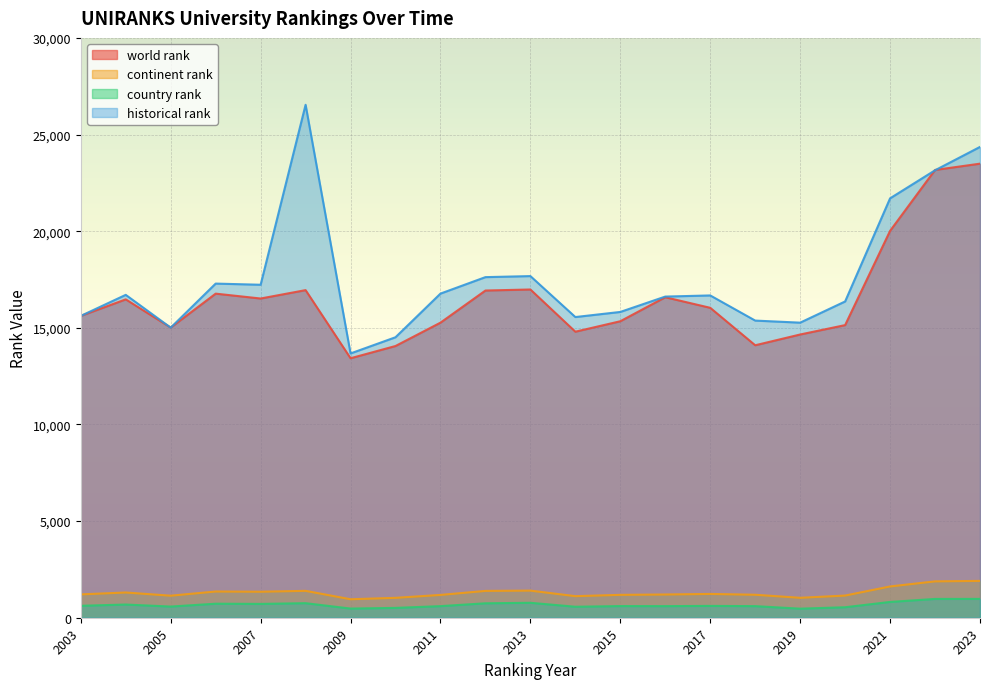

At which label does country rank first exceed 612?

2003